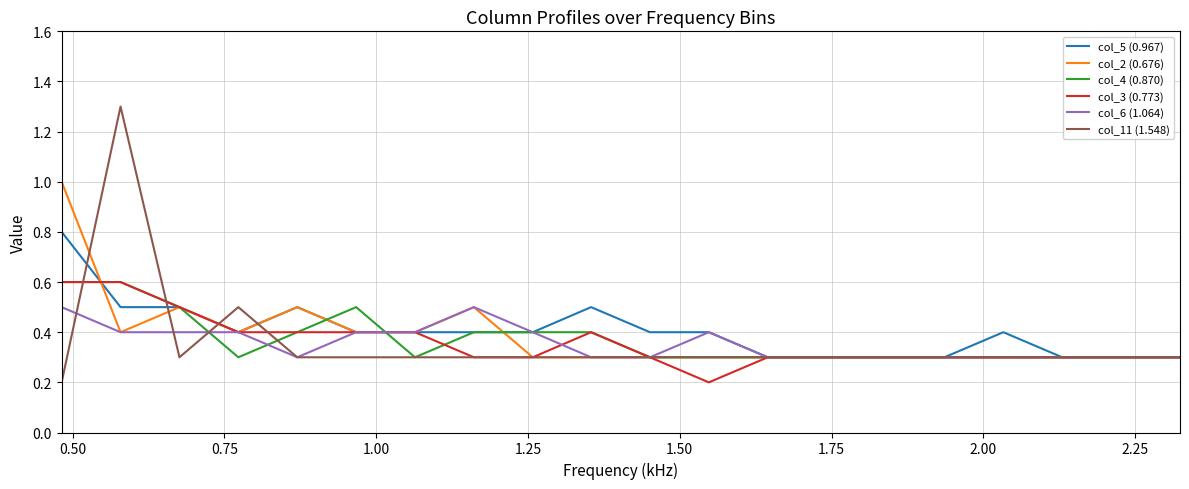

What is the maximum value for col_11 (1.548)?

1.3